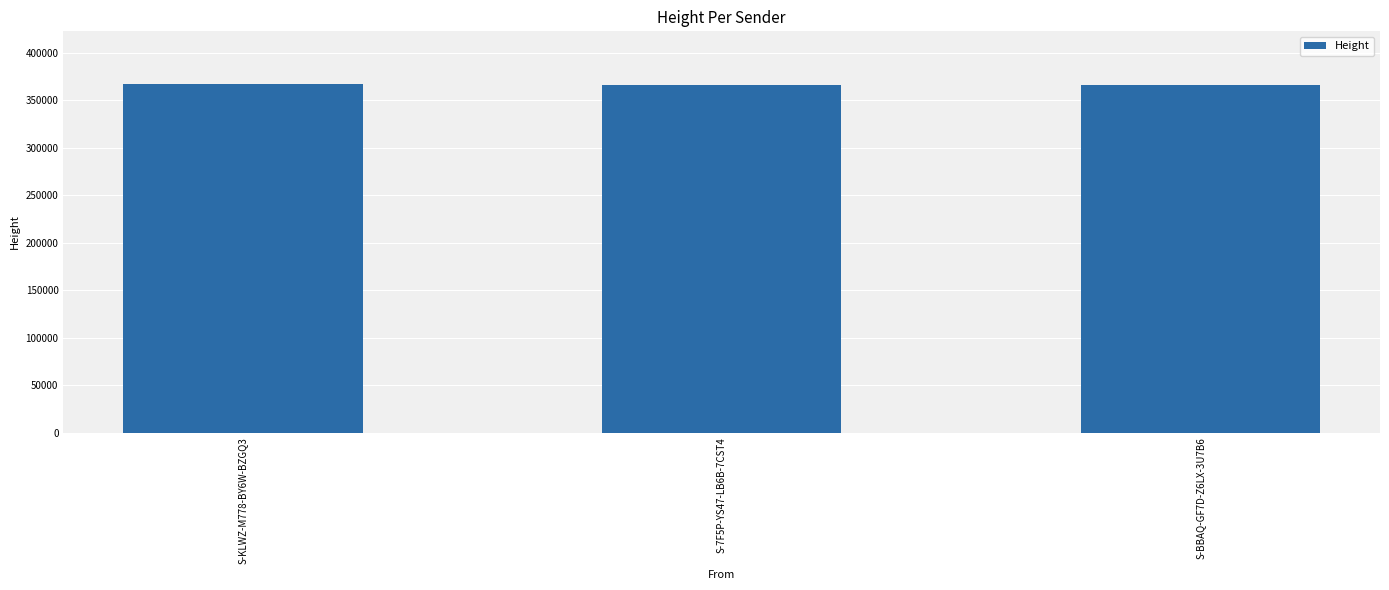

What is the sum of all values?

1101202